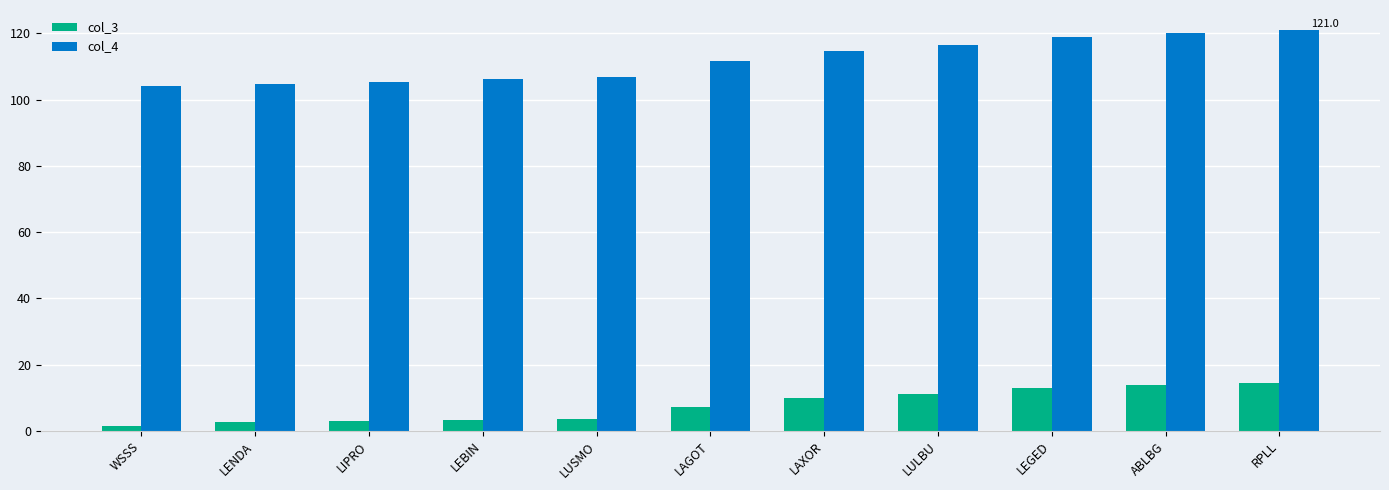

What is the value of the col_3 bar at the 5th from the left?

3.6